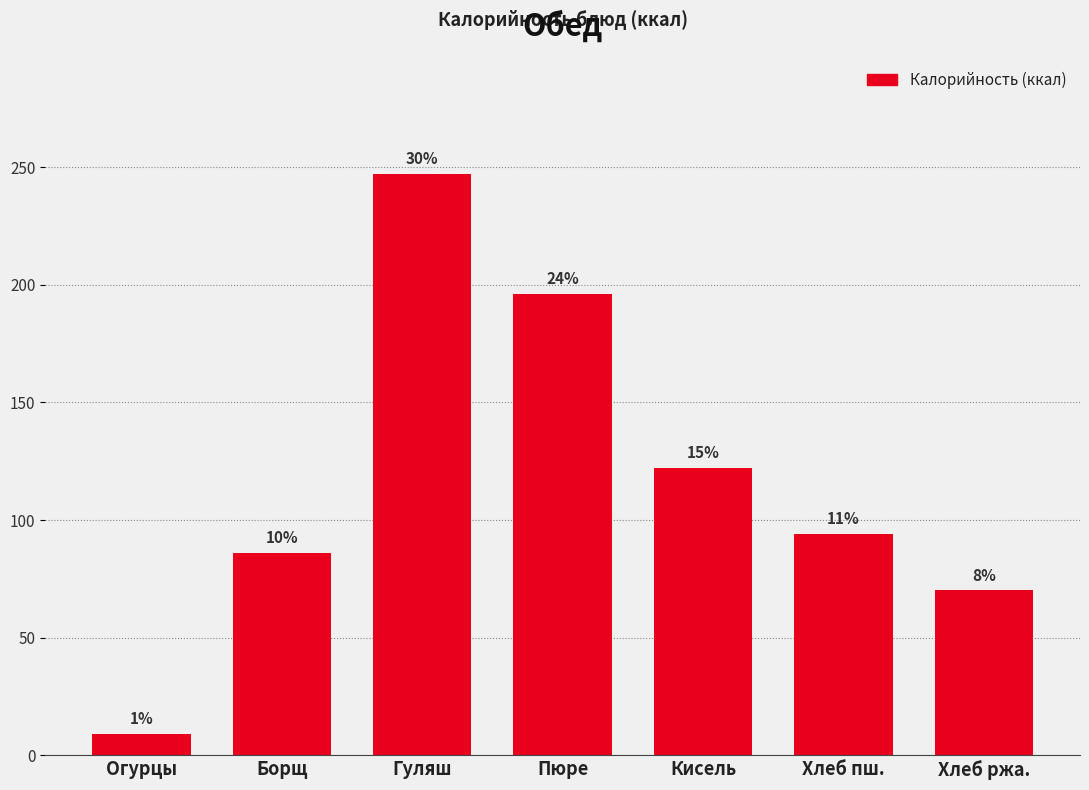

How many bars are there in total?

7